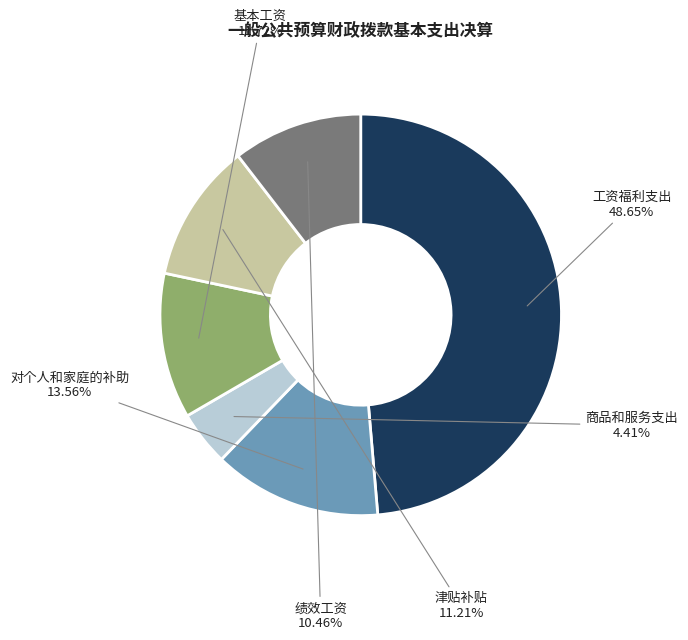

To the nearest percent, what is the difference between the largest and smallest slice percentages?

44%